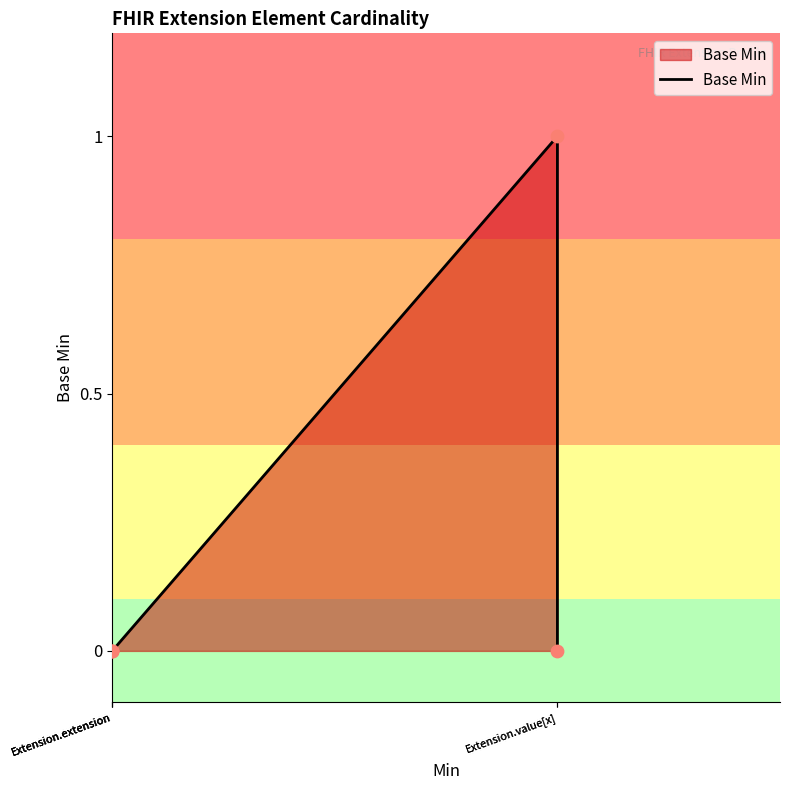

Between Extension.value[x] and Extension.value[x], which is larger?

Extension.value[x]